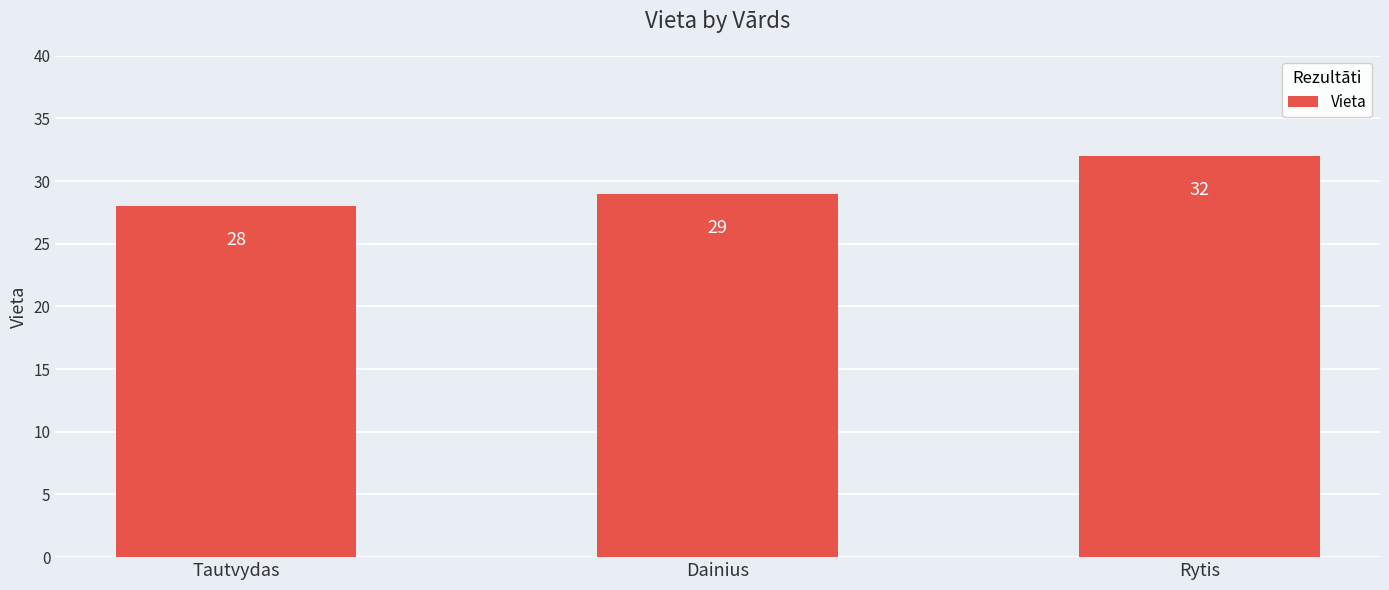

Rank the categories by value from highest to lowest.

Rytis, Dainius, Tautvydas